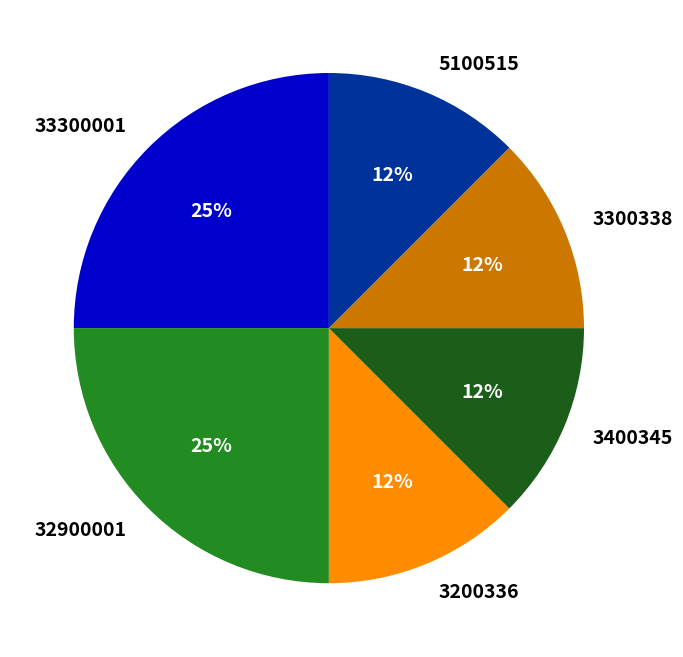

Does 3300338 account for over 50% of the chart?

No